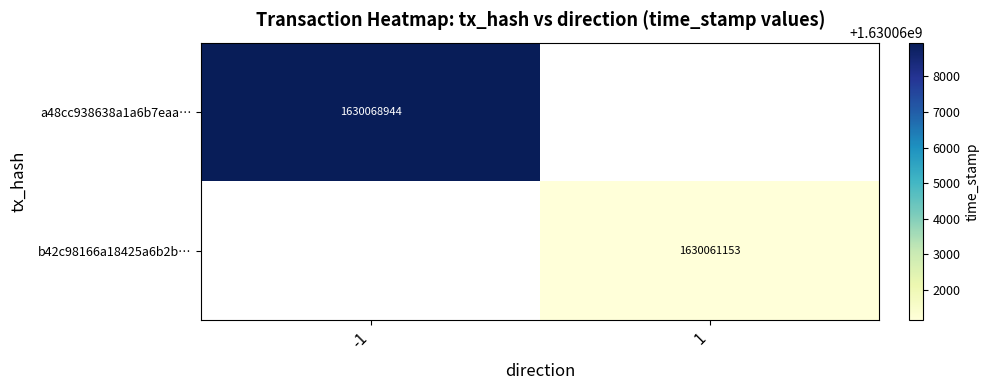

True or false: a48cc938638a1a6b7eaa… has a value of 1630068944 at -1.

True